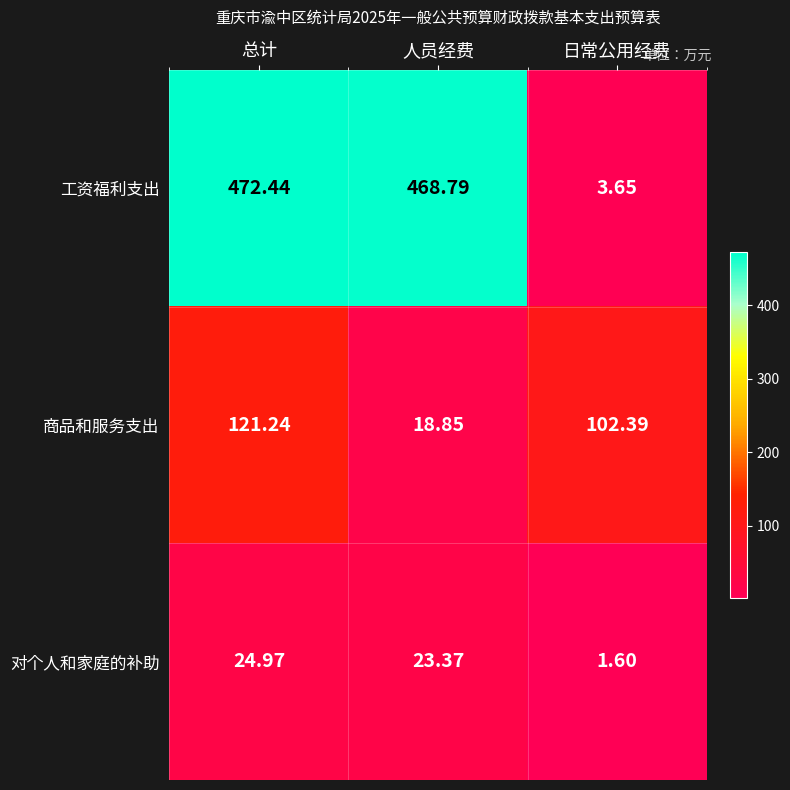

At 日常公用经费, list the series in order from largest to smallest.

商品和服务支出, 工资福利支出, 对个人和家庭的补助